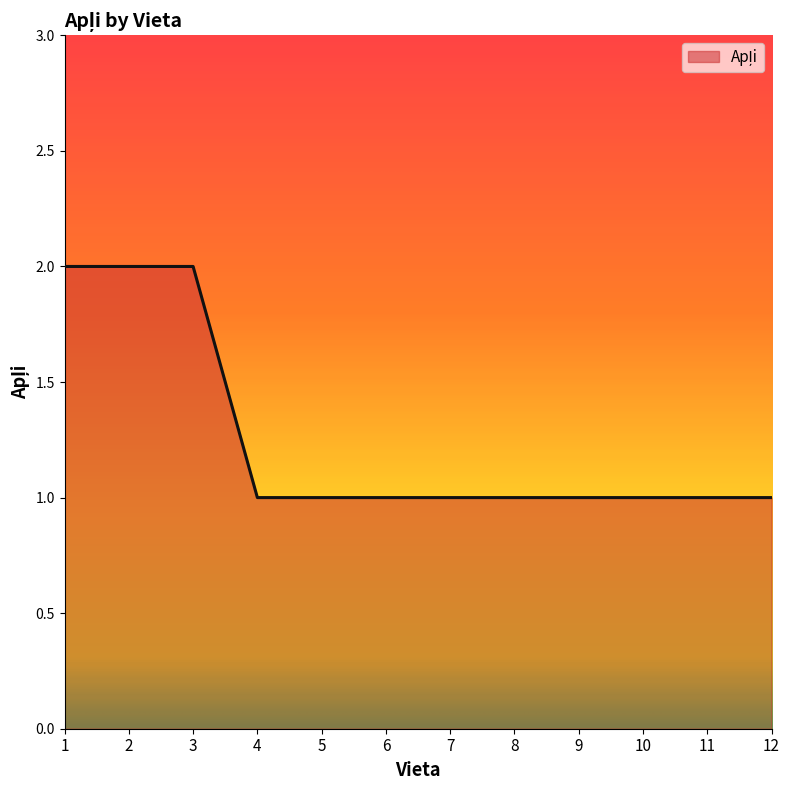

Which has a higher value, 6 or 1?

1